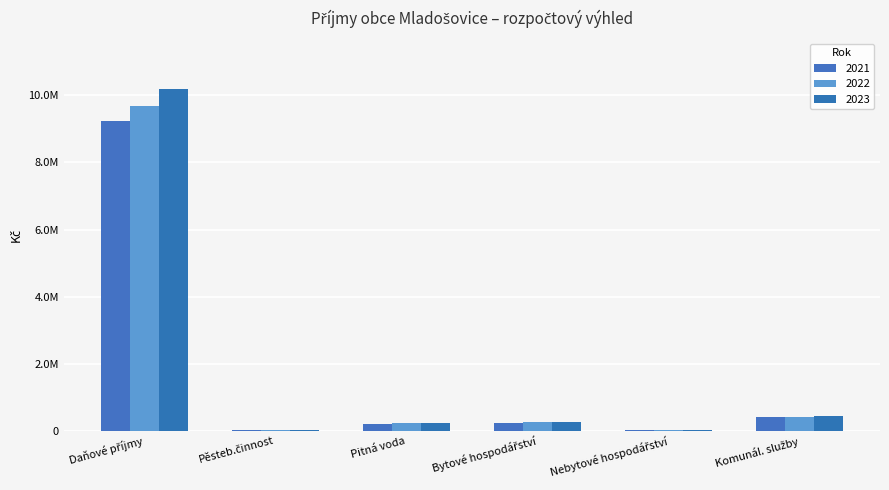

Are the bars horizontal?

No